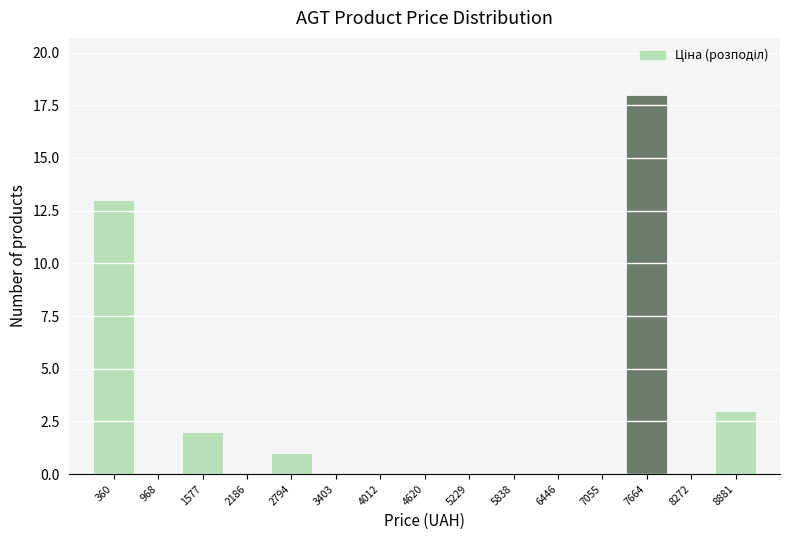

How tall is the bar that spans 8600 to 9200 on the x-axis? Neither the bar edges nor the heights are printed on the chart, so give them approximately, as read against the axes.

3